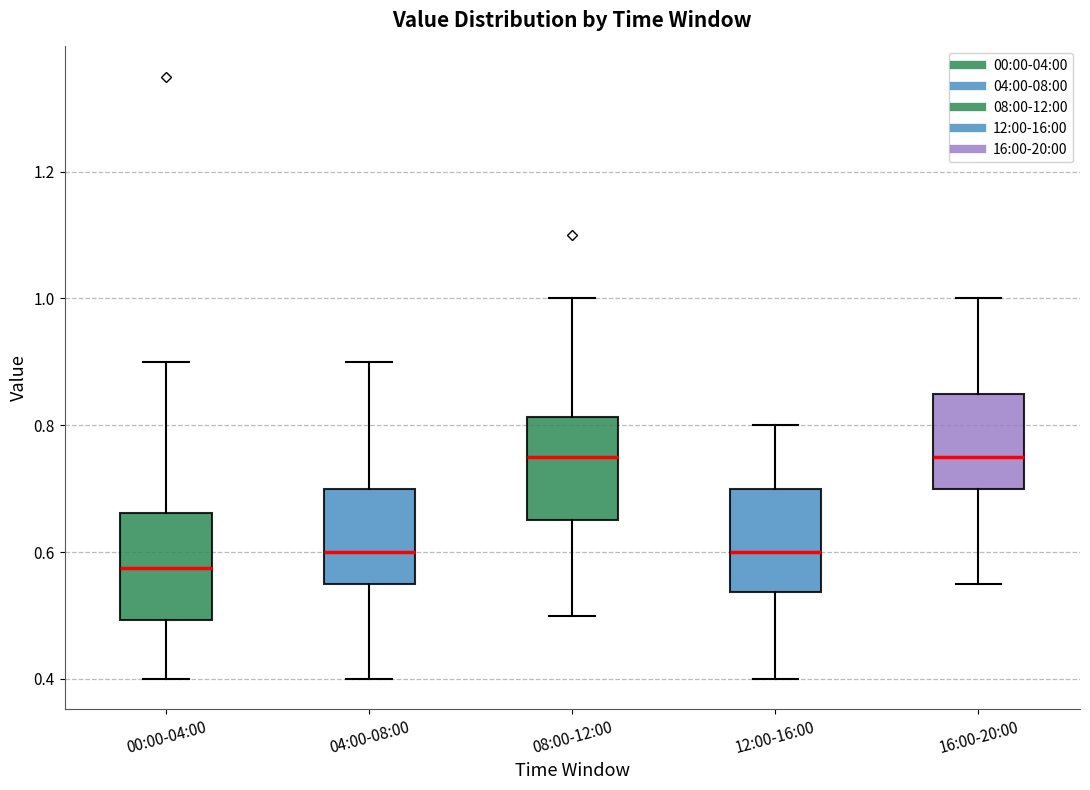

Reading left to right, transcribe this box plot: for each box, give where its median line is, the range the box spans, and where its two whiskers end, as read against the y-axis. The values are not printed on the chart, so give them approximately, as read against the axis.

00:00-04:00: median 0.58, box 0.50 to 0.66, whiskers 0.40 to 0.90
04:00-08:00: median 0.60, box 0.56 to 0.70, whiskers 0.40 to 0.90
08:00-12:00: median 0.76, box 0.66 to 0.82, whiskers 0.50 to 1.00
12:00-16:00: median 0.60, box 0.54 to 0.70, whiskers 0.40 to 0.80
16:00-20:00: median 0.76, box 0.70 to 0.86, whiskers 0.56 to 1.00